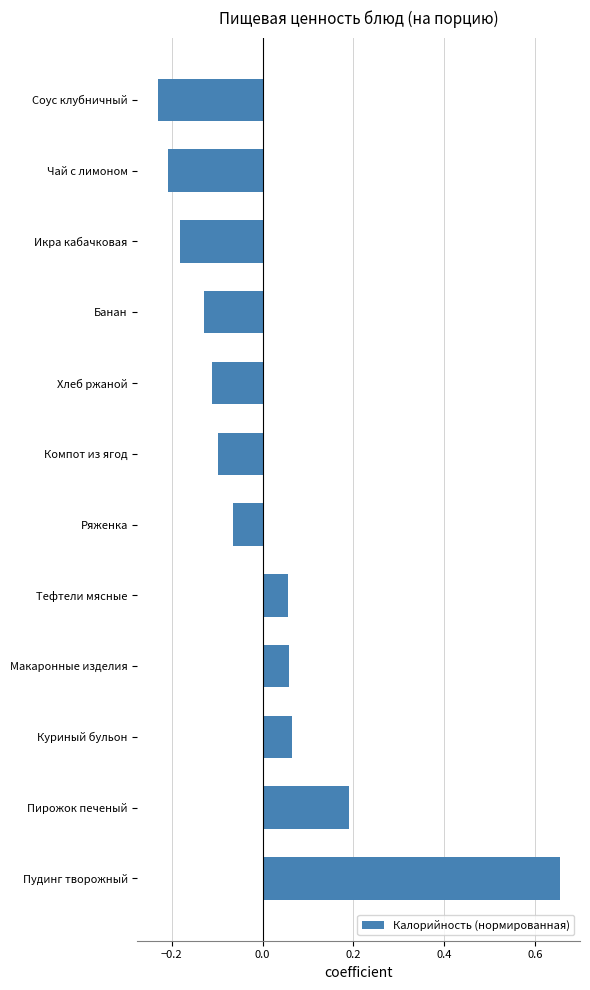

How many positive values are there?

5